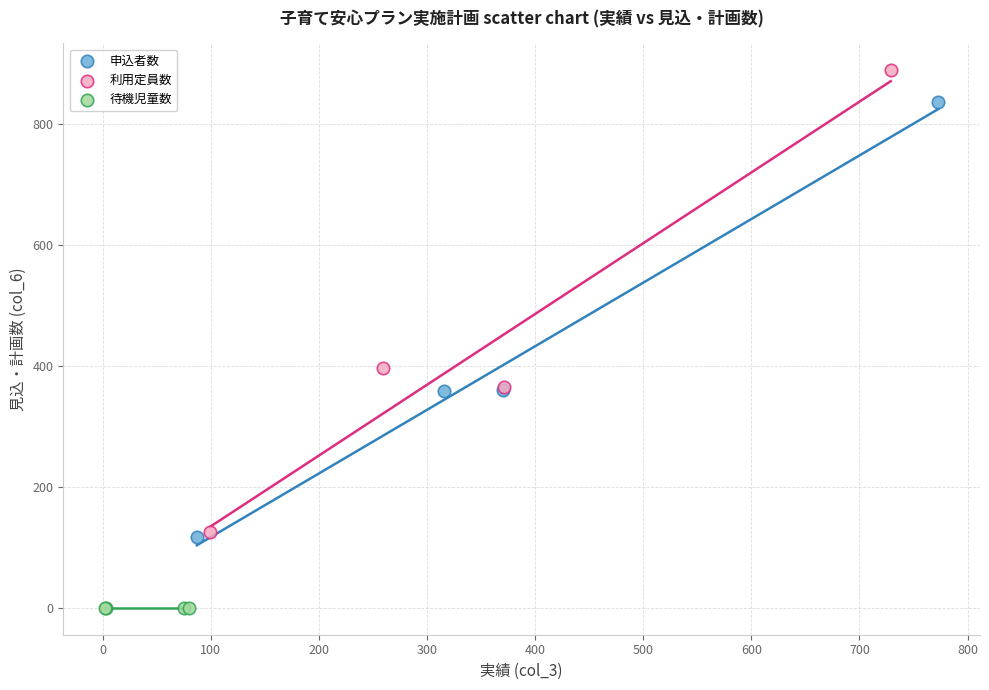

Which series contains the lowest Y value?

待機児童数